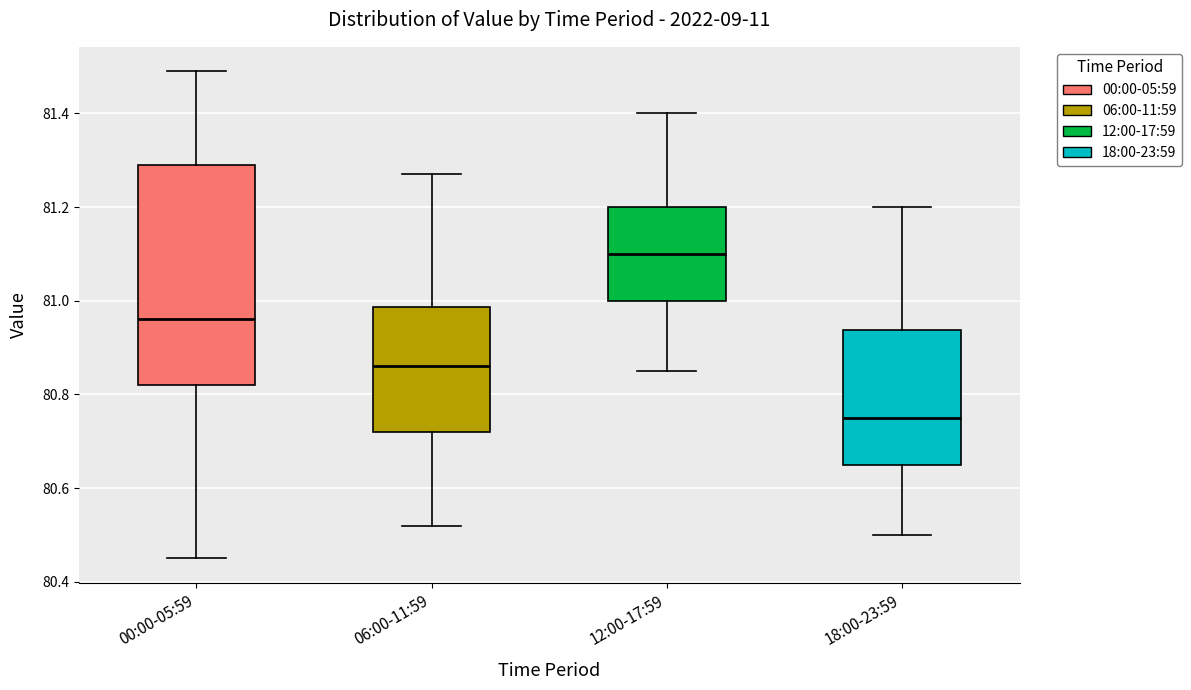

Reading left to right, read every box against the y-axis: the position of its median line, the range the box covers, and the ends of its whiskers. The values are not printed on the chart, so give them approximately, as read against the axis.

00:00-05:59: median 80.96, box 80.82 to 81.30, whiskers 80.46 to 81.50
06:00-11:59: median 80.86, box 80.72 to 80.98, whiskers 80.52 to 81.28
12:00-17:59: median 81.10, box 81.00 to 81.20, whiskers 80.86 to 81.40
18:00-23:59: median 80.76, box 80.66 to 80.94, whiskers 80.50 to 81.20